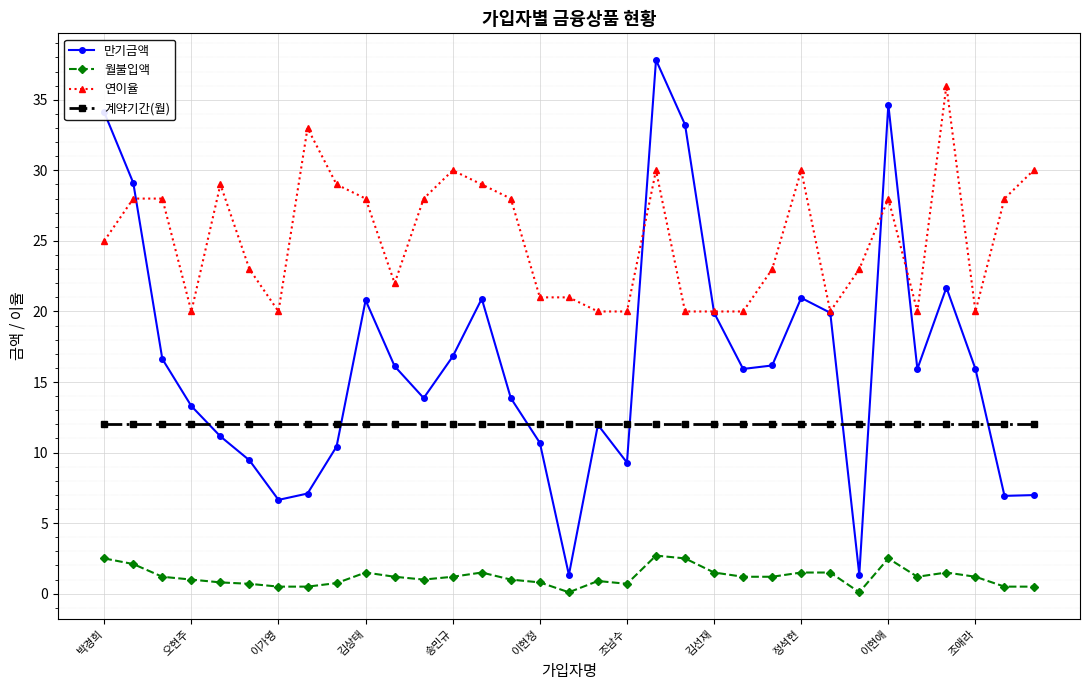

True or false: 만기금액 and 월불입액 cross at least once.

False